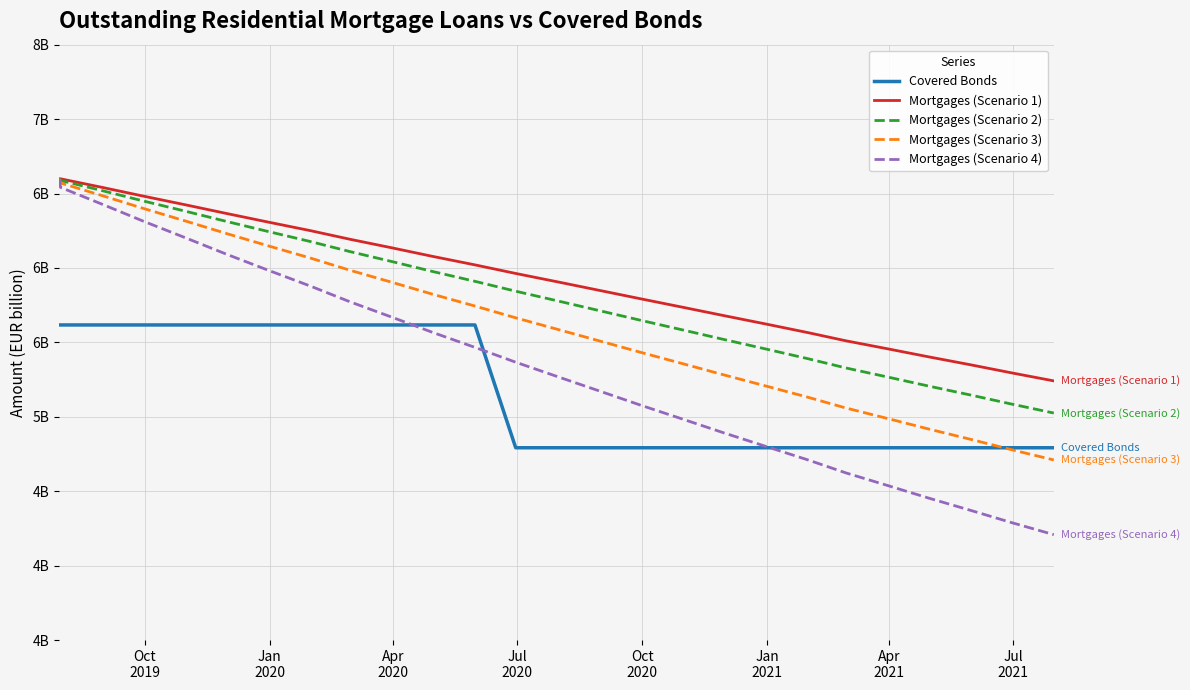

Is this an area chart (filled region under the line)?

No